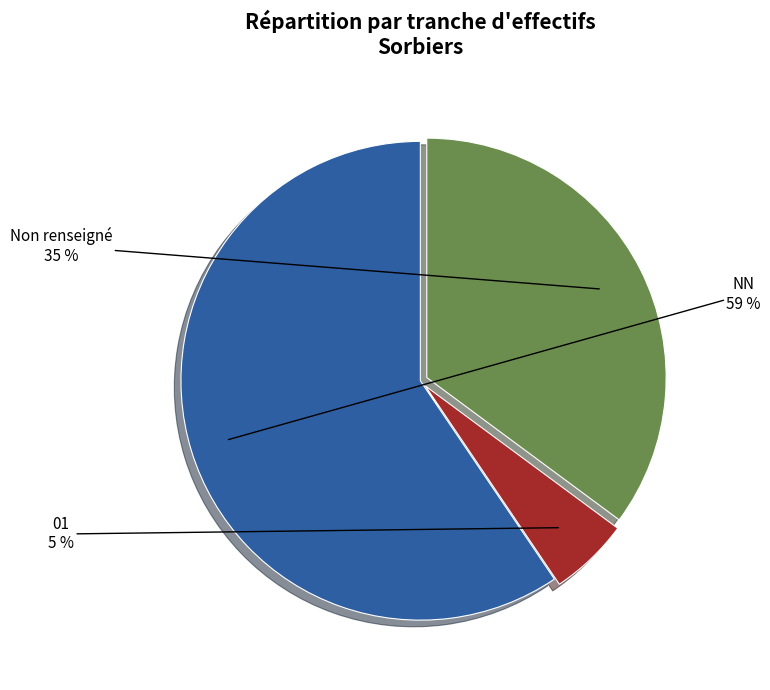

Is there a majority slice in this chart?

Yes